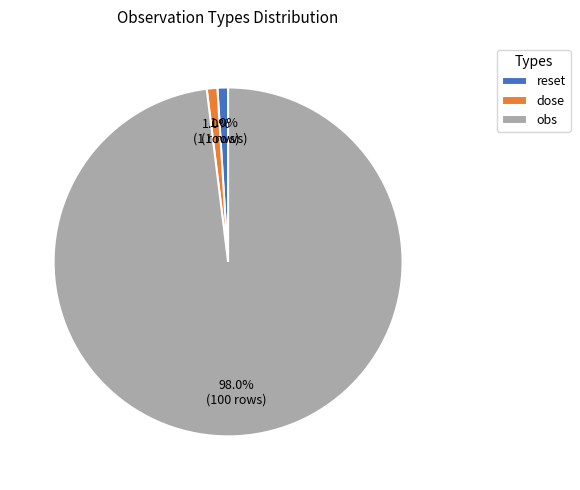

Do reset and dose together represent more than half of the pie?

No